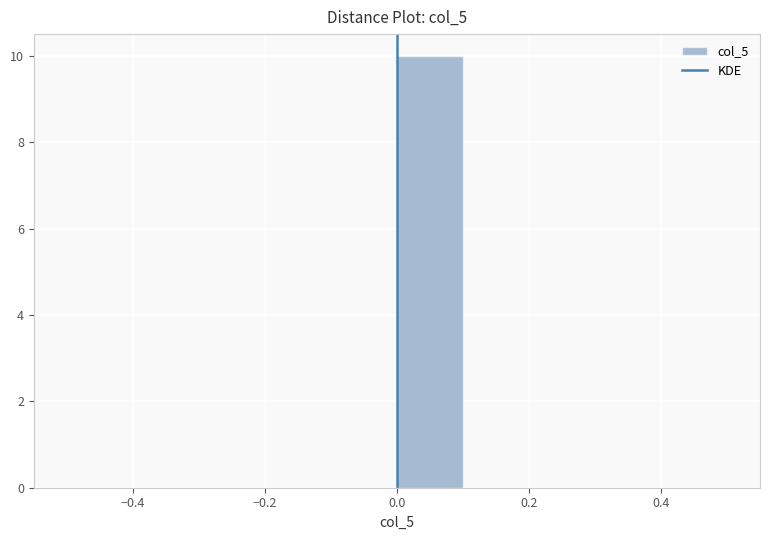

Reading left to right, transcribe this chart: for each bar, give the range it covers on the x-axis and its height. The values are not printed on the chart, so give them approximately, as read against the axis.

-0.5 to -0.4: 0
-0.4 to -0.3: 0
-0.3 to -0.2: 0
-0.2 to -0.1: 0
-0.1 to 0.0: 0
0.0 to 0.1: 10
0.1 to 0.2: 0
0.2 to 0.3: 0
0.3 to 0.4: 0
0.4 to 0.5: 0